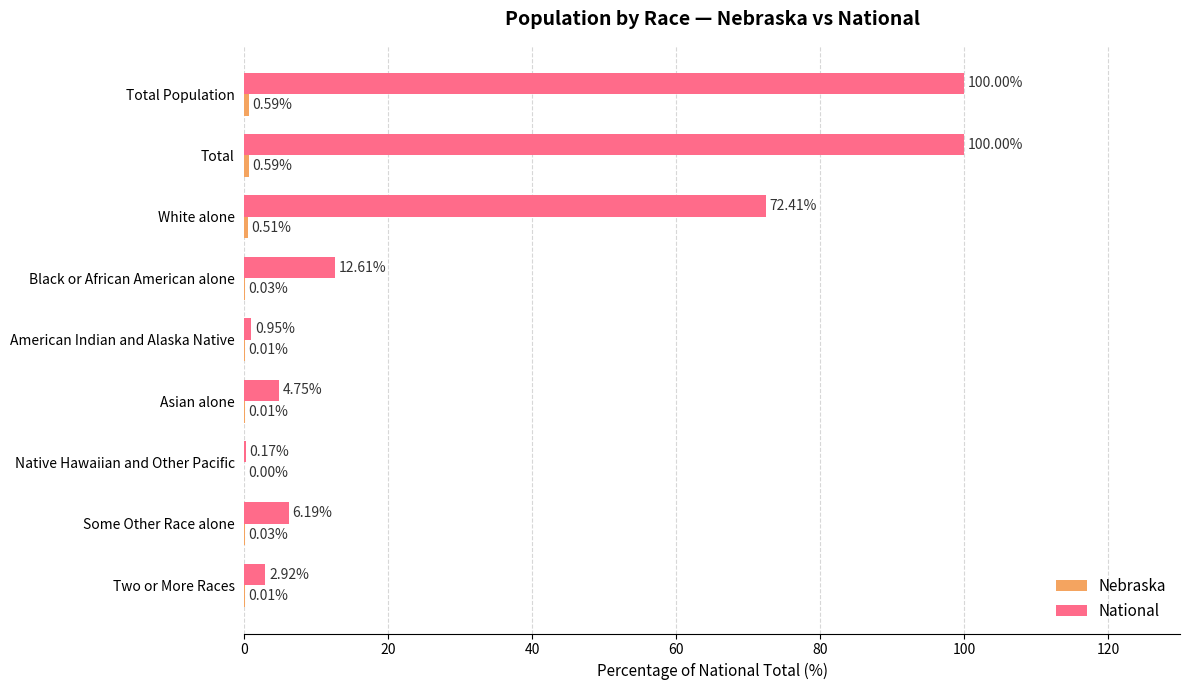

At which label is National closest to 50?

White alone